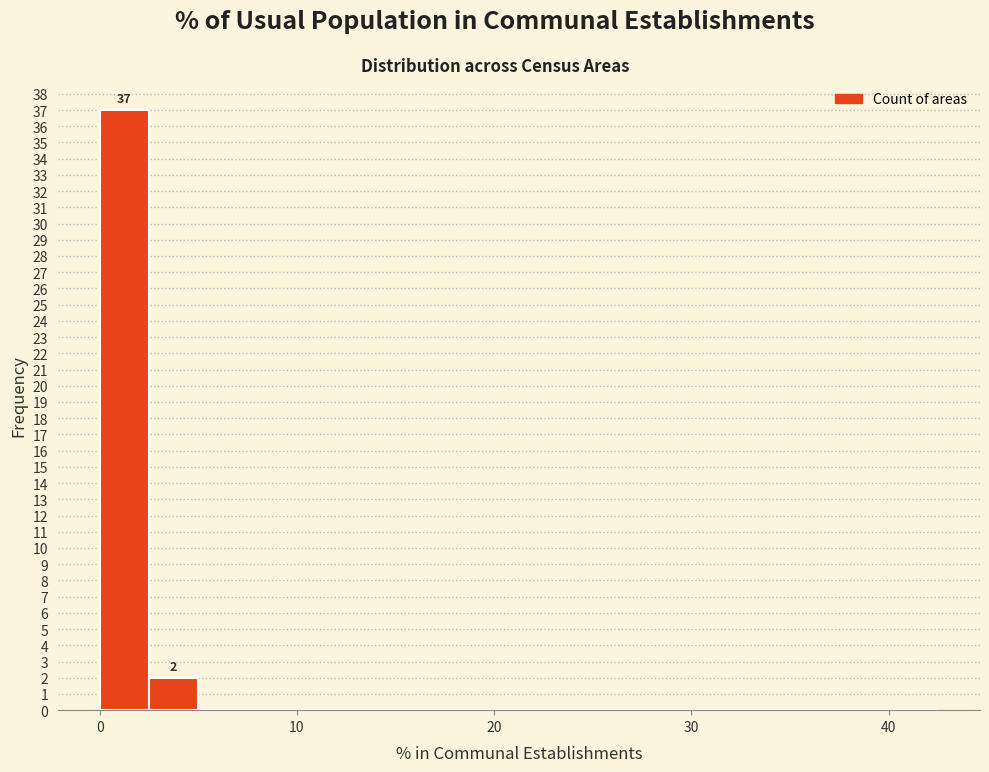

Around what value on the x-axis is the tallest bar? Give the approximate position of its centre, as read against the axis.

1